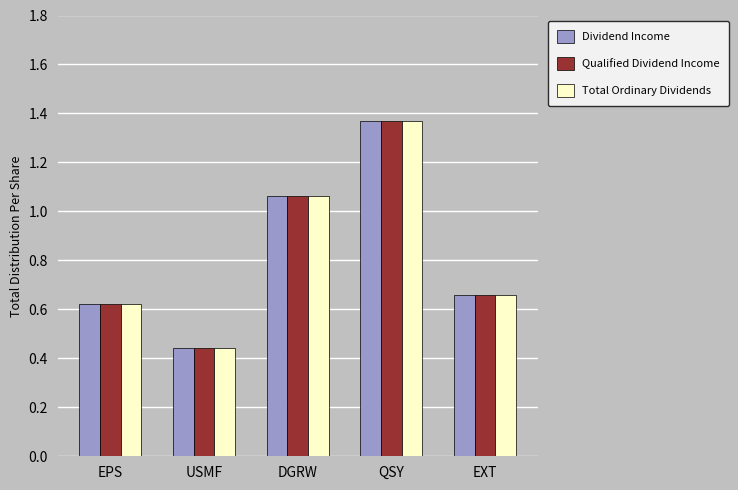

How many data points does each series have?

5